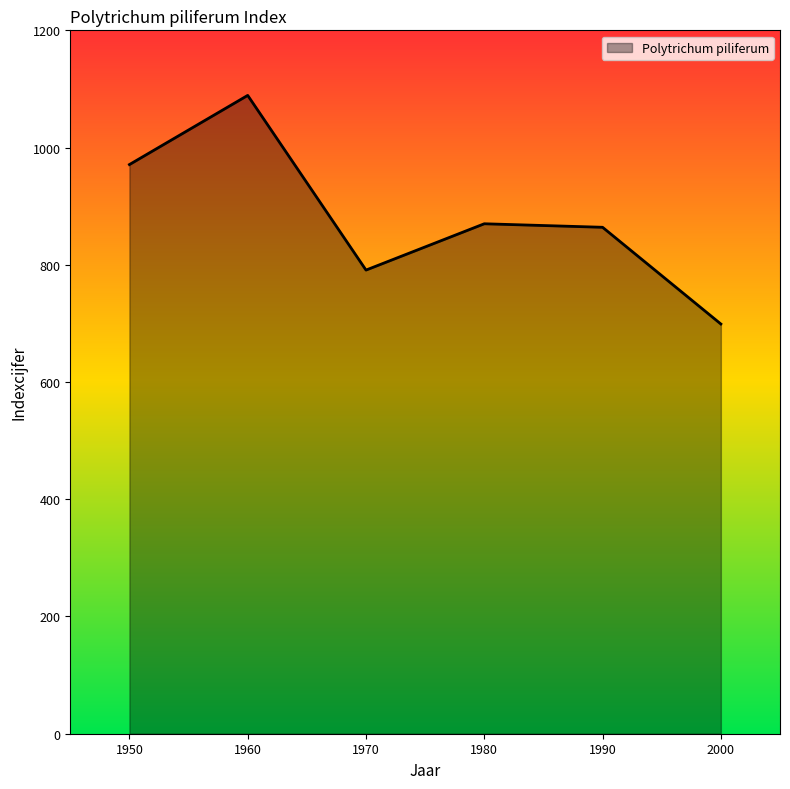

Where is the first local minimum?

1970